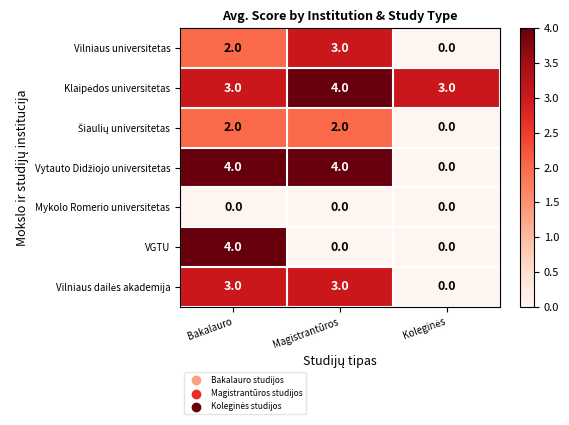

What is the difference between the highest and lowest values at Magistrantūros?

4